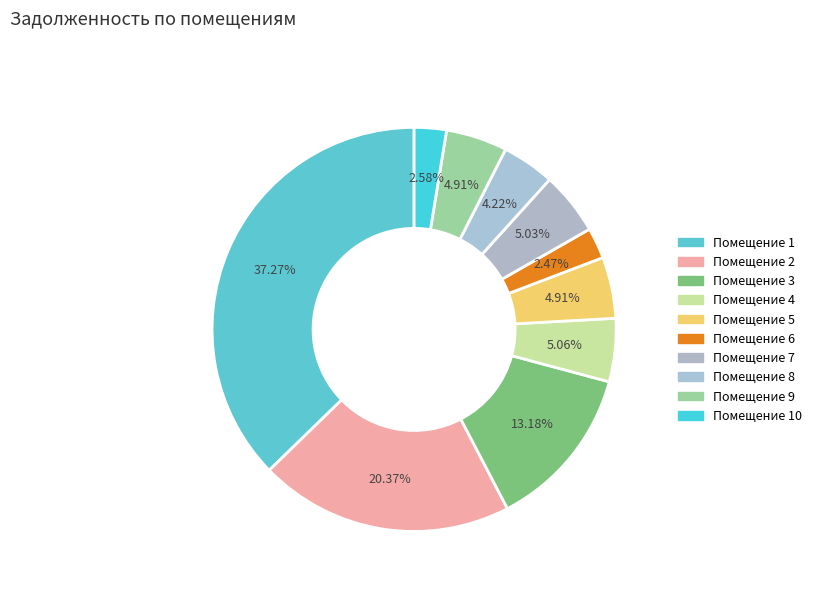

How many slices are in this pie chart?

10